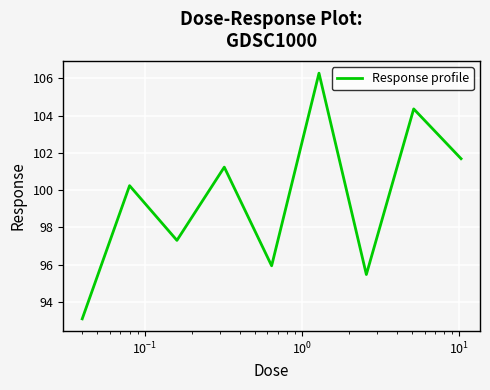

What is the sum of all values?

895.6